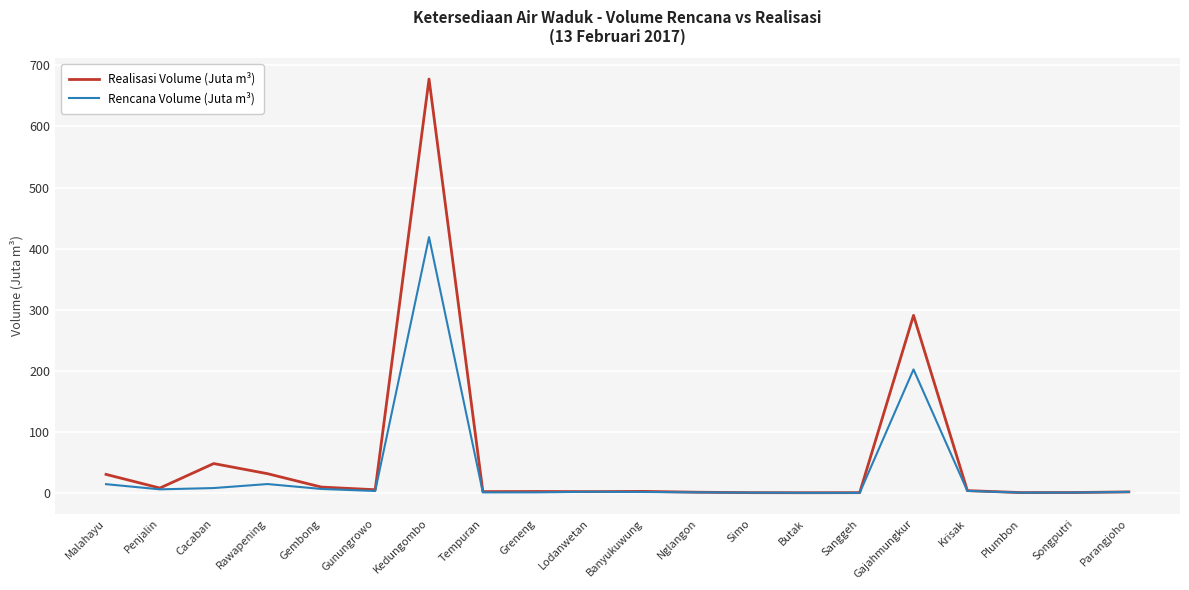

At which category is the sum across all series the highest?

Kedungombo